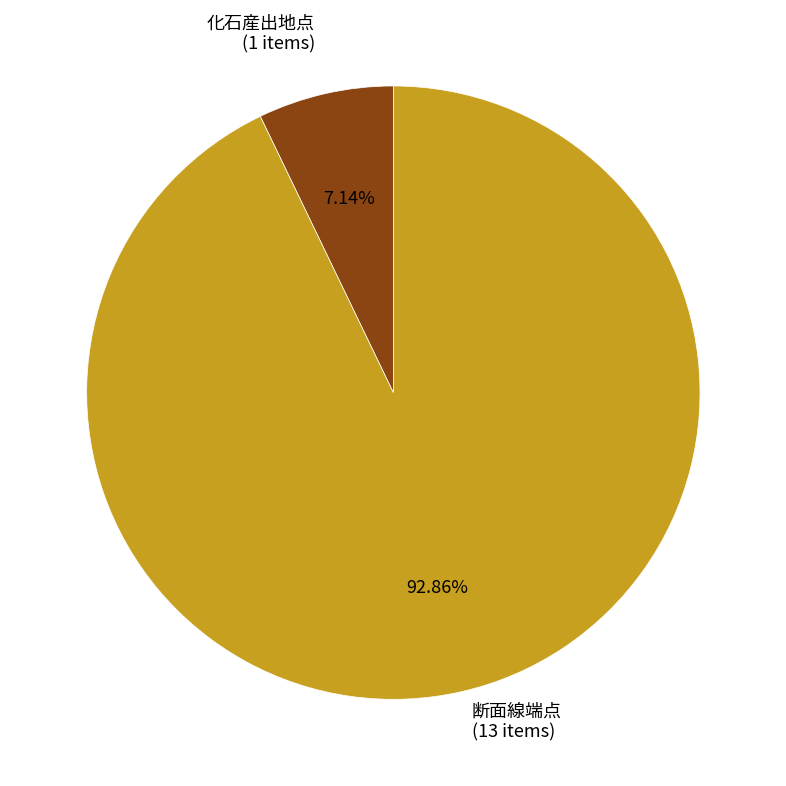

Does any single category account for the majority?

Yes